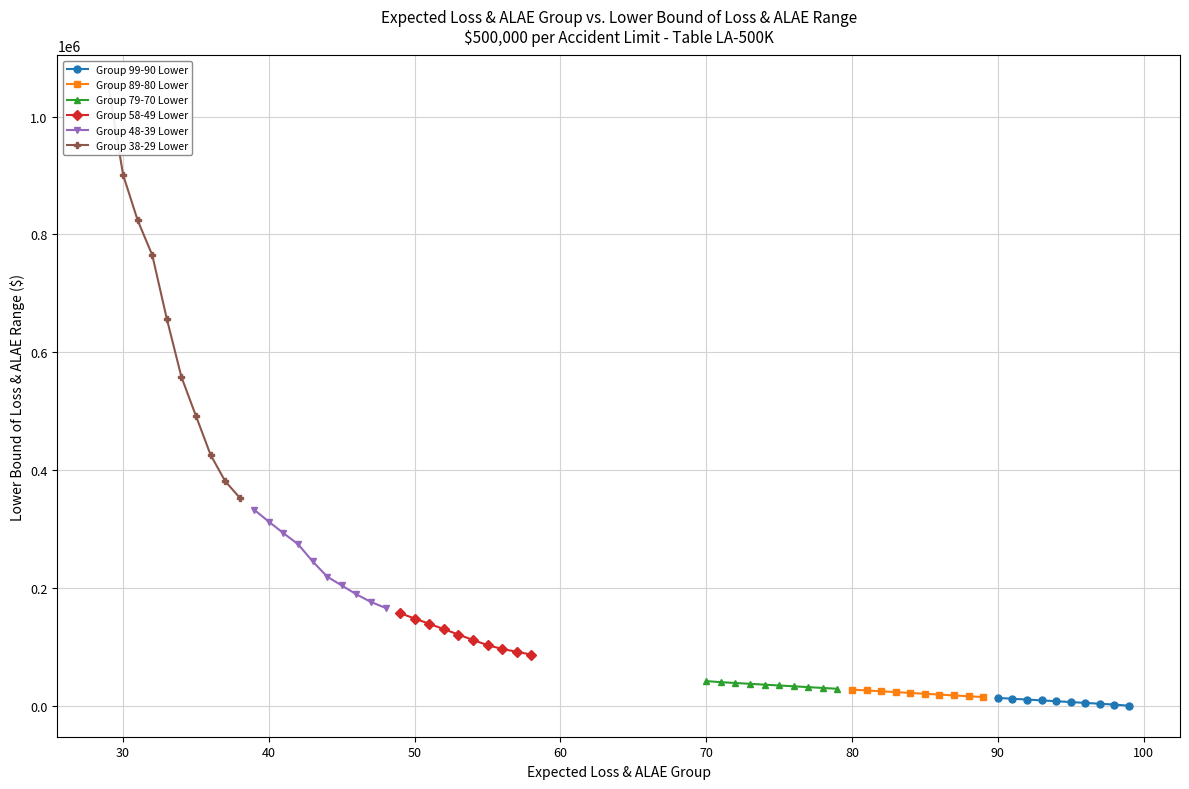

True or false: Group 38-29 Lower has more than 1 points higher than both neighbors.

False